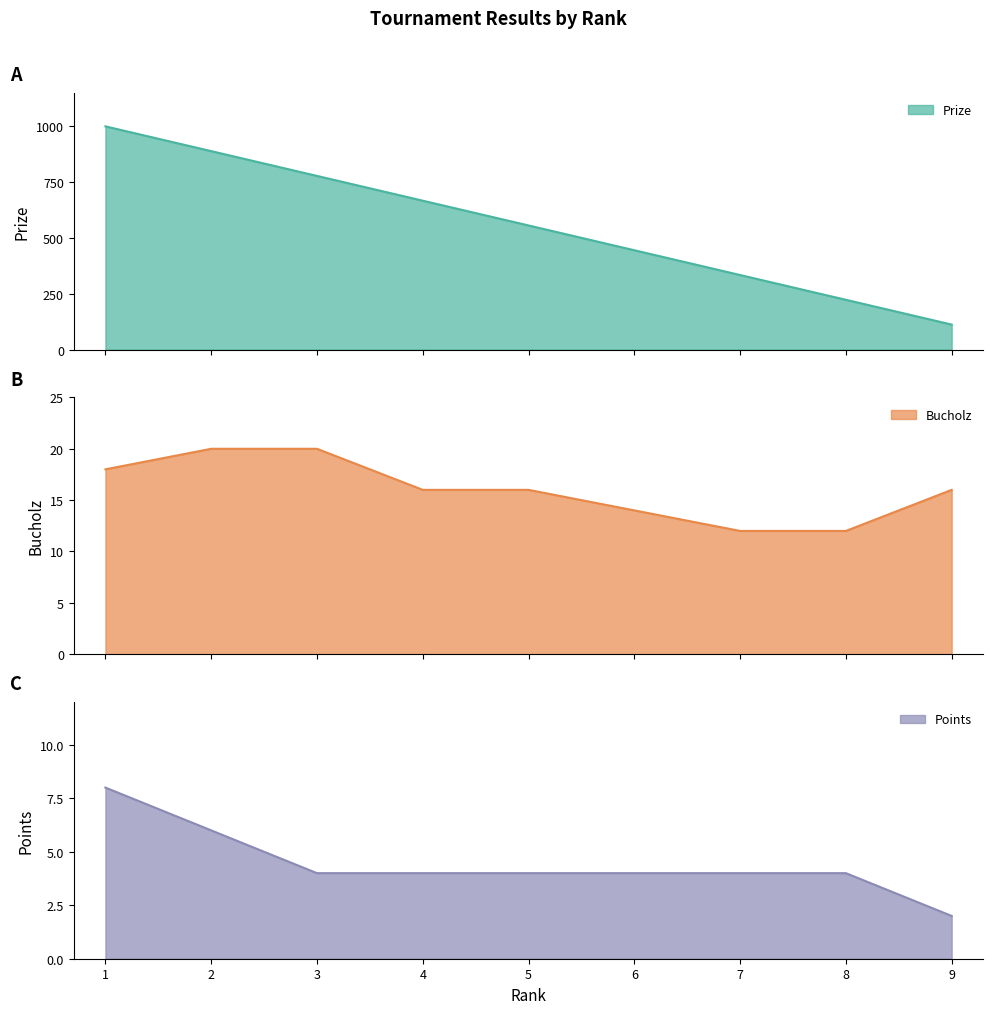

What is the difference between the Prize values at 2 and 7?

555